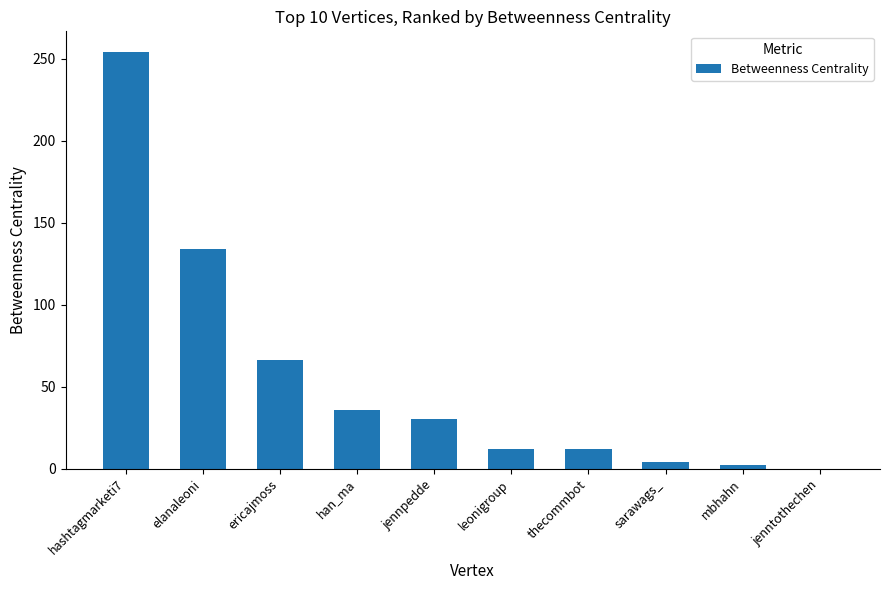

Are the bars horizontal?

No